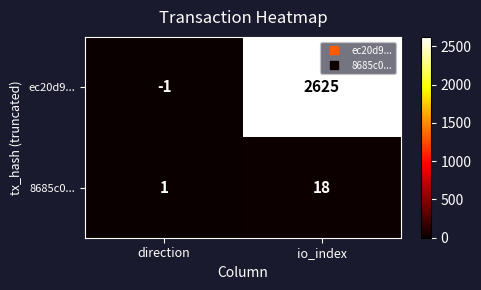

Which label corresponds to the smallest value in the chart?

direction